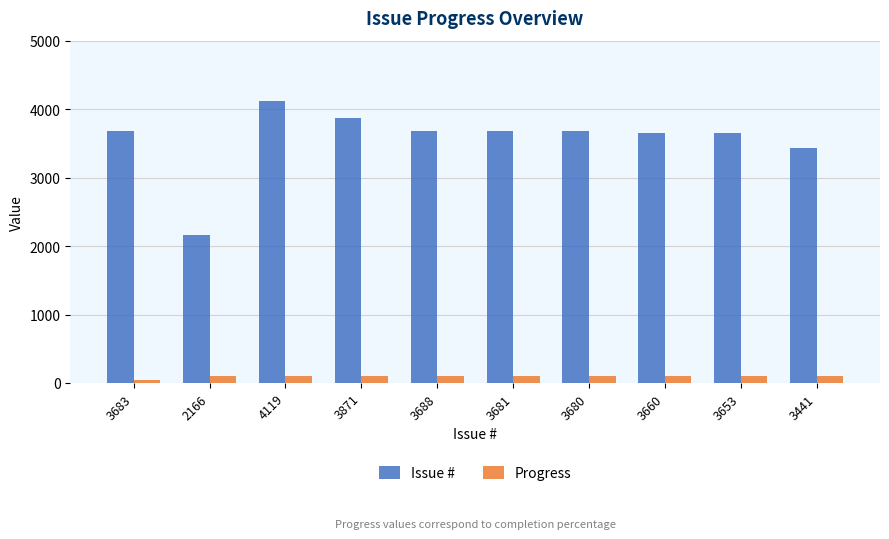

At which label is Issue # closest to 3142?

3441